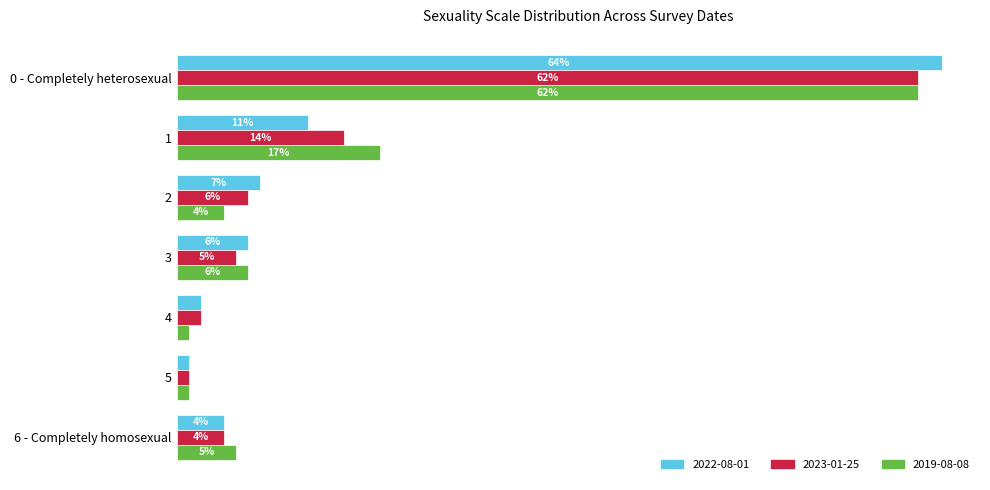

Rank the series by their average value, from lowest to highest.

2023-01-25, 2022-08-01, 2019-08-08